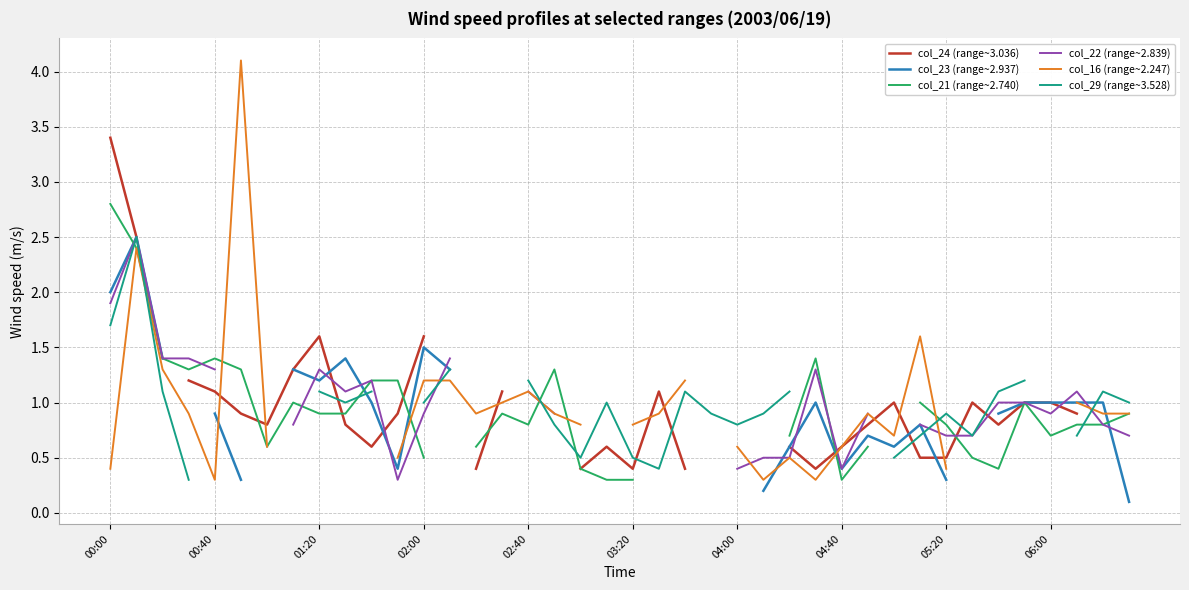

How many positive values does the col_21 (range~2.740) series have?

33